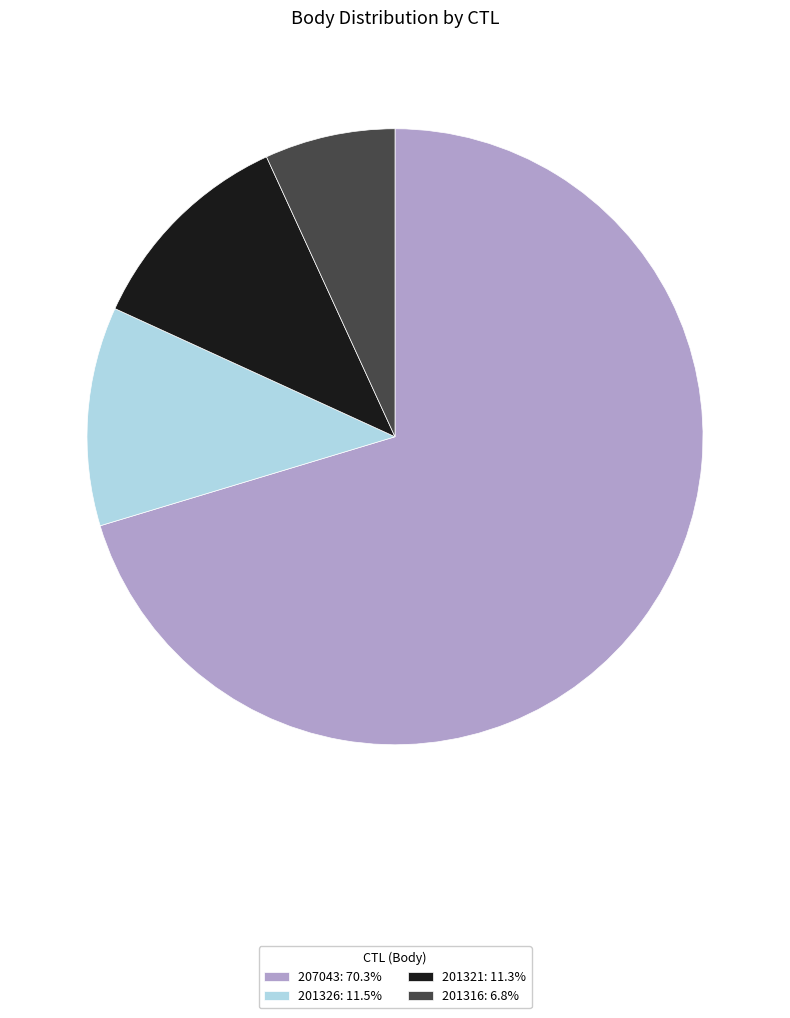

The 201326 slice represents 11% of the pie. True or false?

True